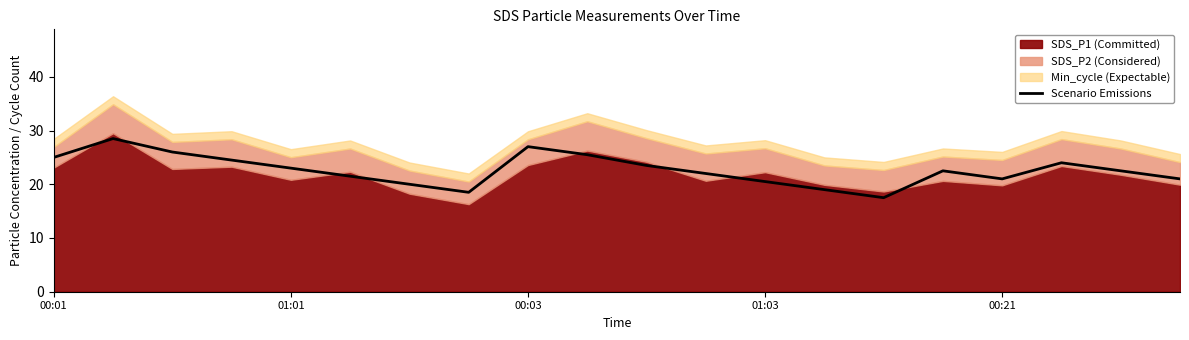

At which category does the chart reach its minimum across all series?

14